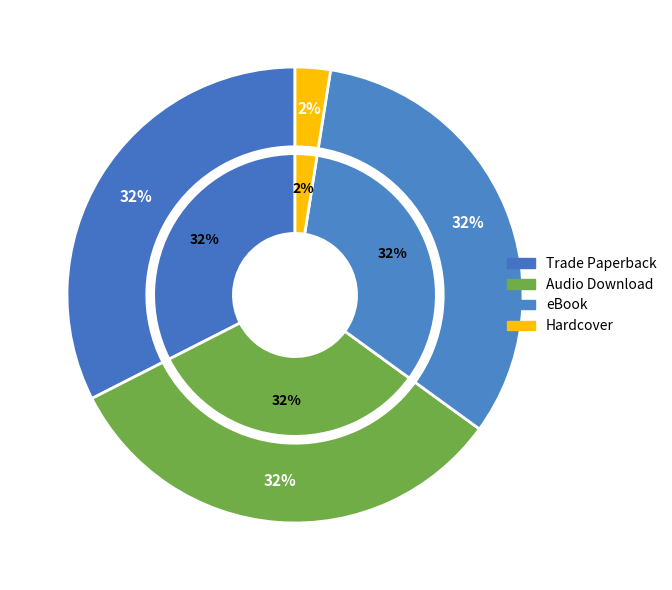

How many segments does this pie chart have?

4